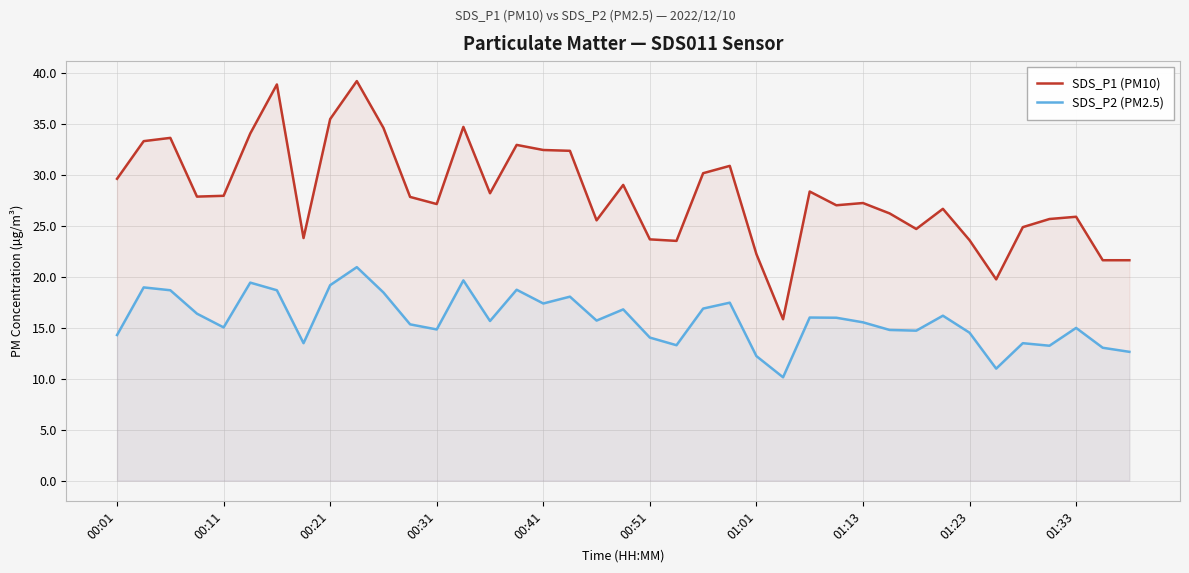

True or false: SDS_P1 (PM10) has a value of 49.8 at 00:41.

False